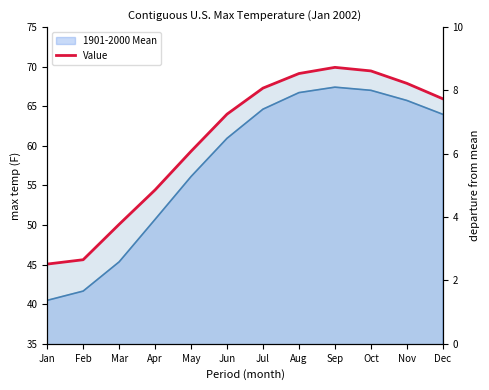

Where does the data first go above 65?

Jul